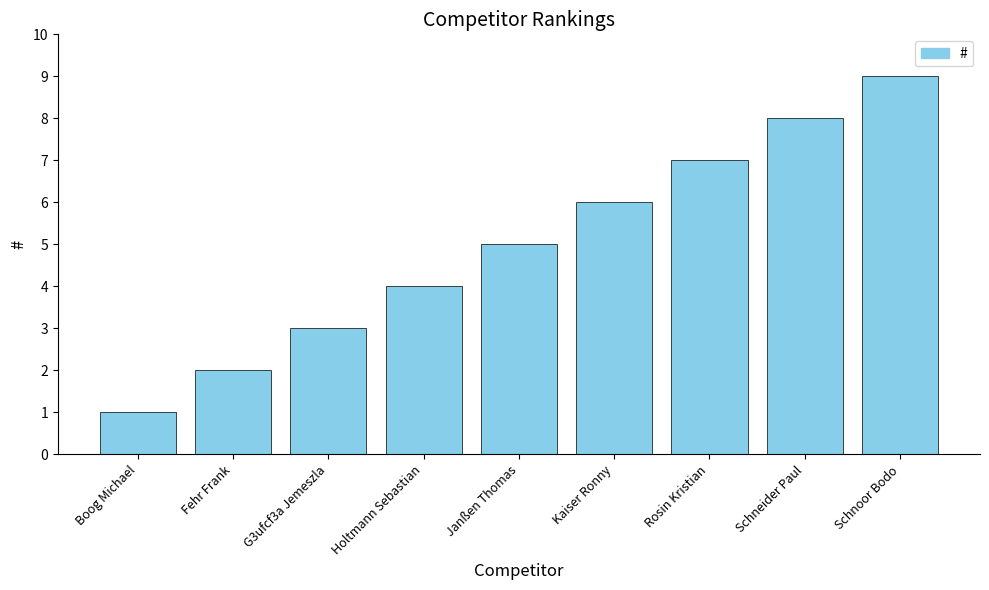

What is the label of the 5th bar from the left?

Janßen Thomas